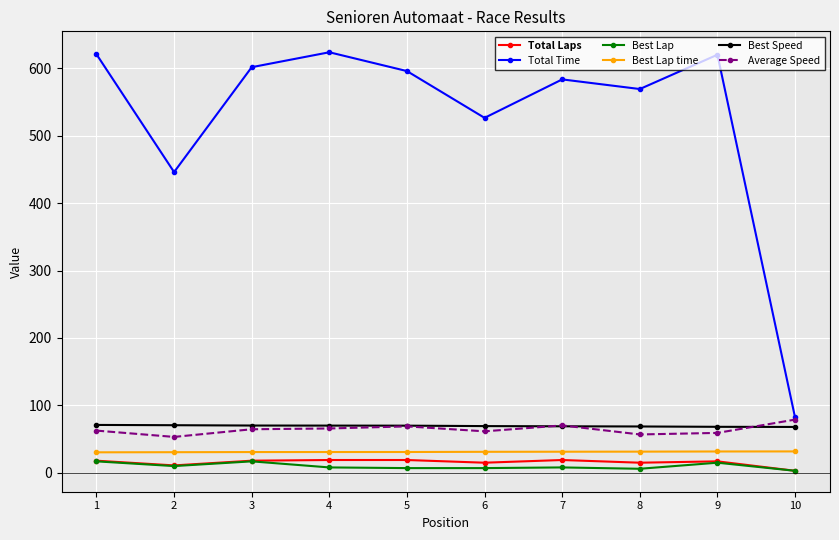

True or false: Total Laps and Total Time intersect in this chart.

False